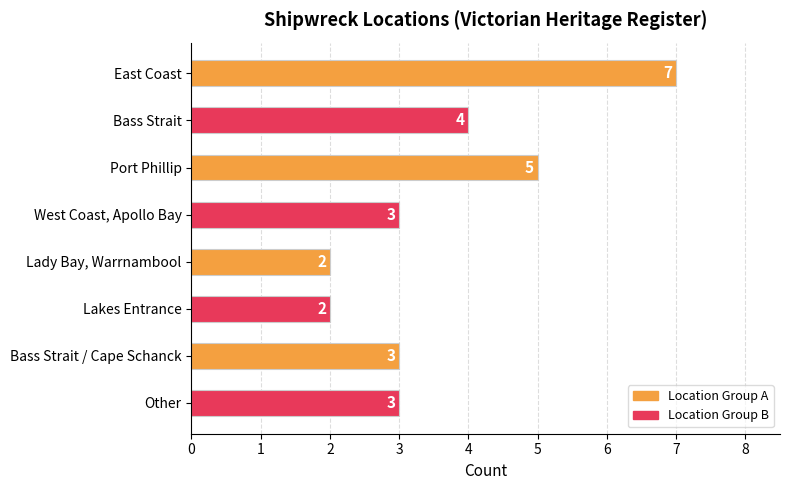

What is the maximum value shown in the chart?

7